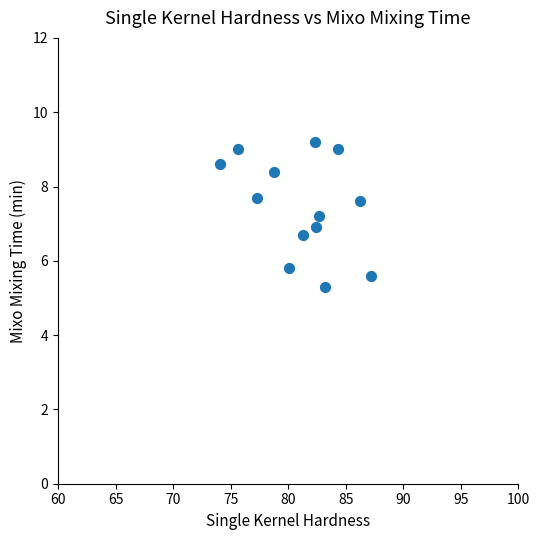

What is the range of Y values (max minus min)?

3.9